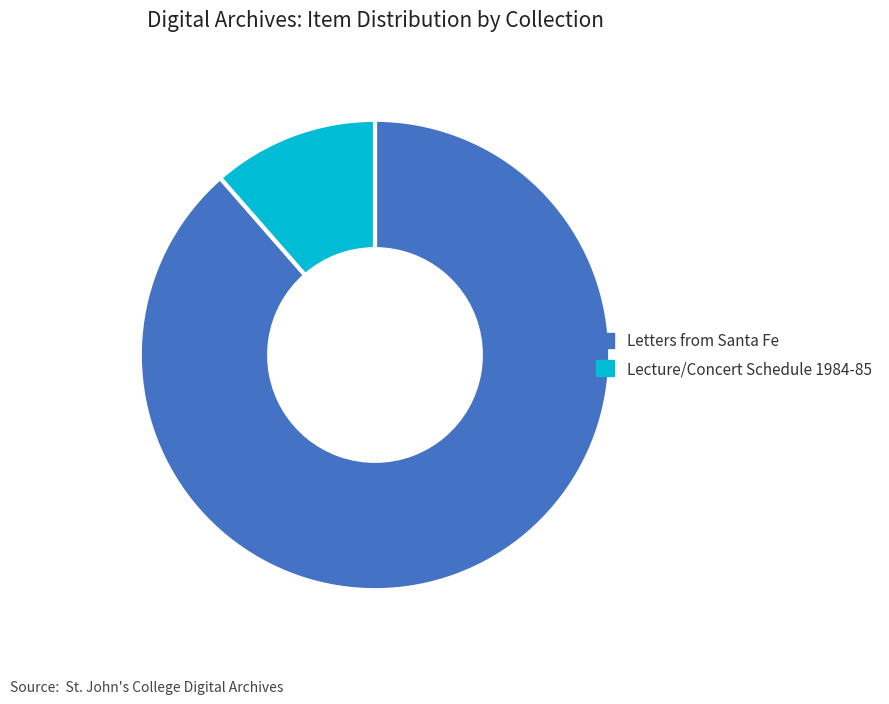

Between Letters from Santa Fe and Lecture/Concert Schedule 1984-85, which is larger?

Letters from Santa Fe